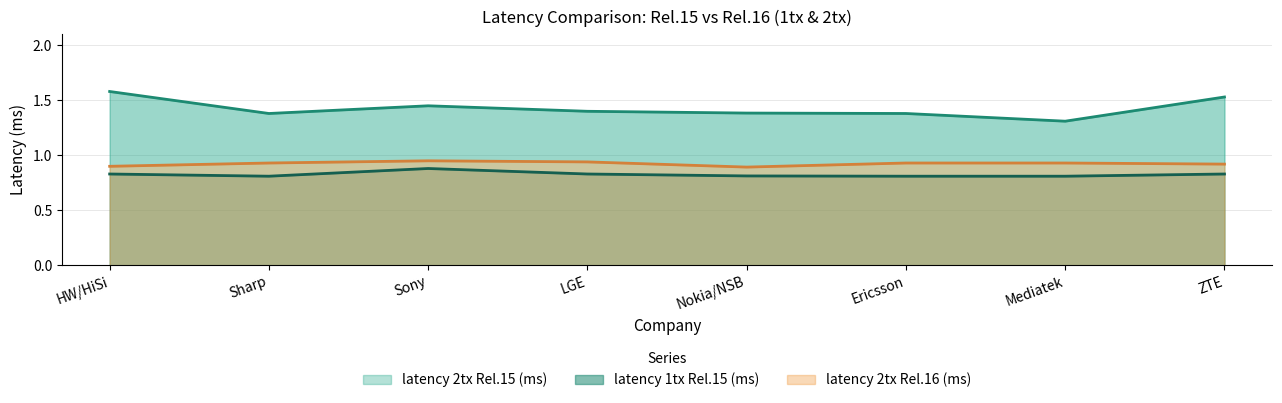

What is the label of the 7th point from the right?

Sharp